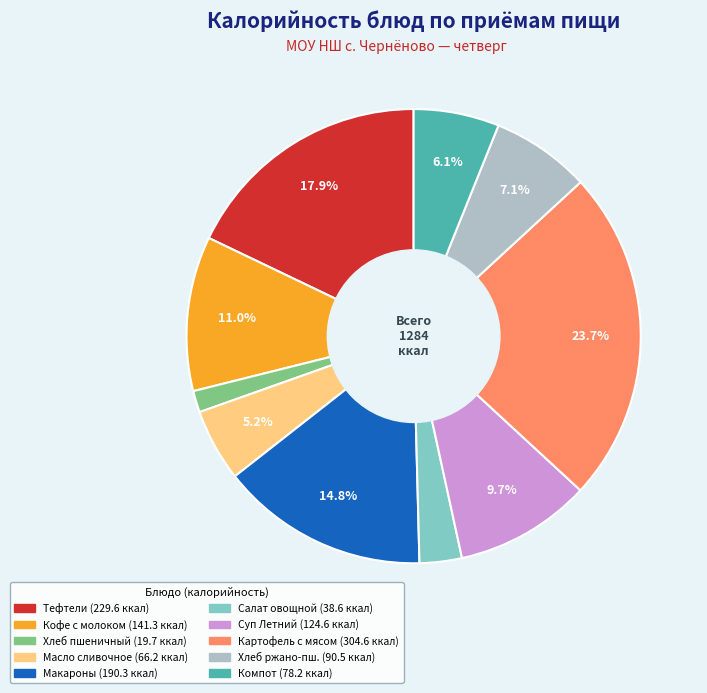

Is there any slice that represents more than half of the pie?

No